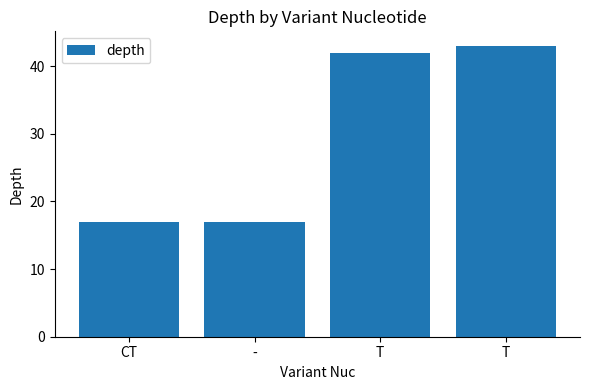

List the labels in order of value, largest first.

T, T, CT, -